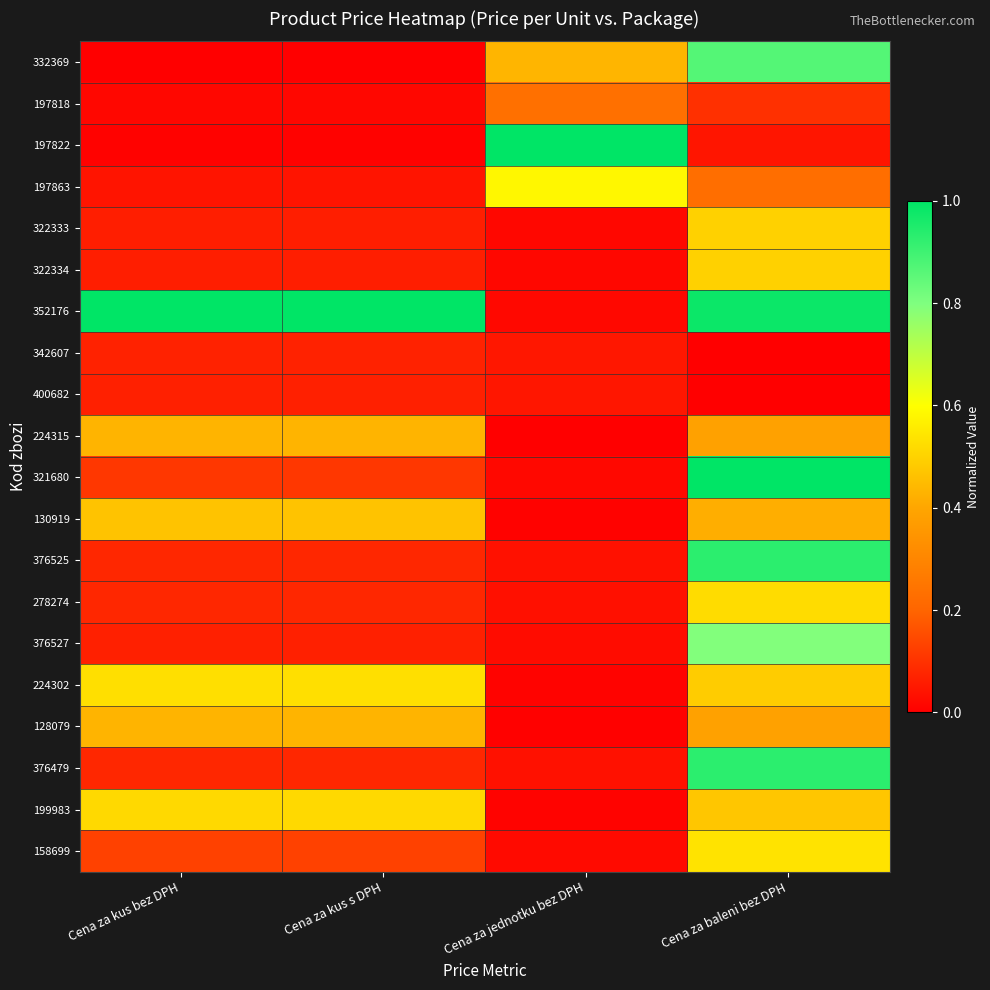

Reading right to left, list all the values displayed in this chart.

332369: Cena za baleni bez DPH=0.9	Cena za jednotku bez DPH=0.4	Cena za kus s DPH=0.0	Cena za kus bez DPH=0.0
197818: Cena za baleni bez DPH=0.1	Cena za jednotku bez DPH=0.2	Cena za kus s DPH=0.0	Cena za kus bez DPH=0.0
197822: Cena za baleni bez DPH=0.0	Cena za jednotku bez DPH=1.0	Cena za kus s DPH=0.0	Cena za kus bez DPH=0.0
197863: Cena za baleni bez DPH=0.2	Cena za jednotku bez DPH=0.6	Cena za kus s DPH=0.0	Cena za kus bez DPH=0.0
322333: Cena za baleni bez DPH=0.5	Cena za jednotku bez DPH=0.0	Cena za kus s DPH=0.1	Cena za kus bez DPH=0.1
322334: Cena za baleni bez DPH=0.5	Cena za jednotku bez DPH=0.0	Cena za kus s DPH=0.1	Cena za kus bez DPH=0.1
352176: Cena za baleni bez DPH=1.0	Cena za jednotku bez DPH=0.0	Cena za kus s DPH=1.0	Cena za kus bez DPH=1.0
342607: Cena za baleni bez DPH=0.0	Cena za jednotku bez DPH=0.0	Cena za kus s DPH=0.1	Cena za kus bez DPH=0.1
400682: Cena za baleni bez DPH=0.0	Cena za jednotku bez DPH=0.0	Cena za kus s DPH=0.1	Cena za kus bez DPH=0.1
224315: Cena za baleni bez DPH=0.4	Cena za jednotku bez DPH=0.0	Cena za kus s DPH=0.4	Cena za kus bez DPH=0.4
321680: Cena za baleni bez DPH=1.0	Cena za jednotku bez DPH=0.0	Cena za kus s DPH=0.1	Cena za kus bez DPH=0.1
130919: Cena za baleni bez DPH=0.4	Cena za jednotku bez DPH=0.0	Cena za kus s DPH=0.5	Cena za kus bez DPH=0.5
376525: Cena za baleni bez DPH=0.9	Cena za jednotku bez DPH=0.0	Cena za kus s DPH=0.1	Cena za kus bez DPH=0.1
278274: Cena za baleni bez DPH=0.5	Cena za jednotku bez DPH=0.0	Cena za kus s DPH=0.1	Cena za kus bez DPH=0.1
376527: Cena za baleni bez DPH=0.8	Cena za jednotku bez DPH=0.0	Cena za kus s DPH=0.1	Cena za kus bez DPH=0.1
224302: Cena za baleni bez DPH=0.5	Cena za jednotku bez DPH=0.0	Cena za kus s DPH=0.5	Cena za kus bez DPH=0.5
128079: Cena za baleni bez DPH=0.4	Cena za jednotku bez DPH=0.0	Cena za kus s DPH=0.4	Cena za kus bez DPH=0.4
376479: Cena za baleni bez DPH=0.9	Cena za jednotku bez DPH=0.0	Cena za kus s DPH=0.1	Cena za kus bez DPH=0.1
199983: Cena za baleni bez DPH=0.5	Cena za jednotku bez DPH=0.0	Cena za kus s DPH=0.5	Cena za kus bez DPH=0.5
158699: Cena za baleni bez DPH=0.5	Cena za jednotku bez DPH=0.0	Cena za kus s DPH=0.1	Cena za kus bez DPH=0.1